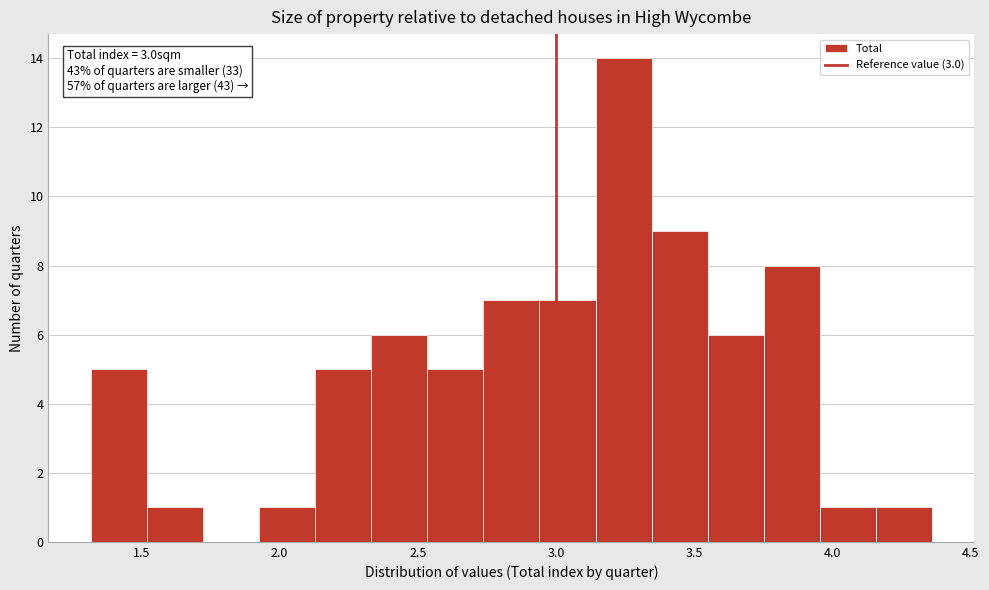

Which range on the x-axis has the tallest bar?

3.15 to 3.35